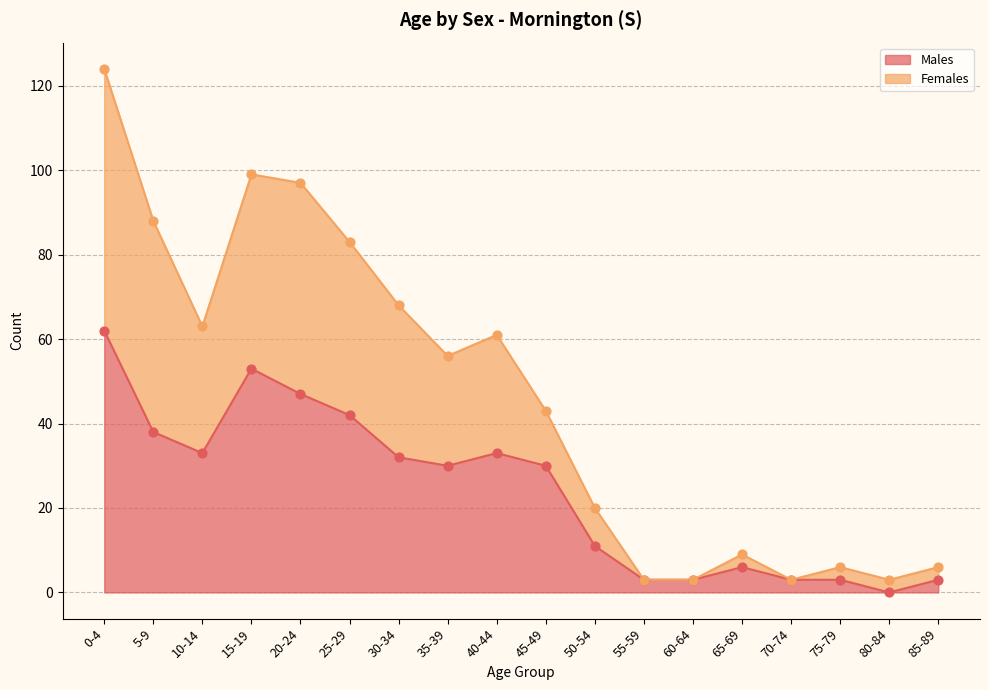

Is the value of Females at 55-59 greater than the value of Males at 45-49?

No